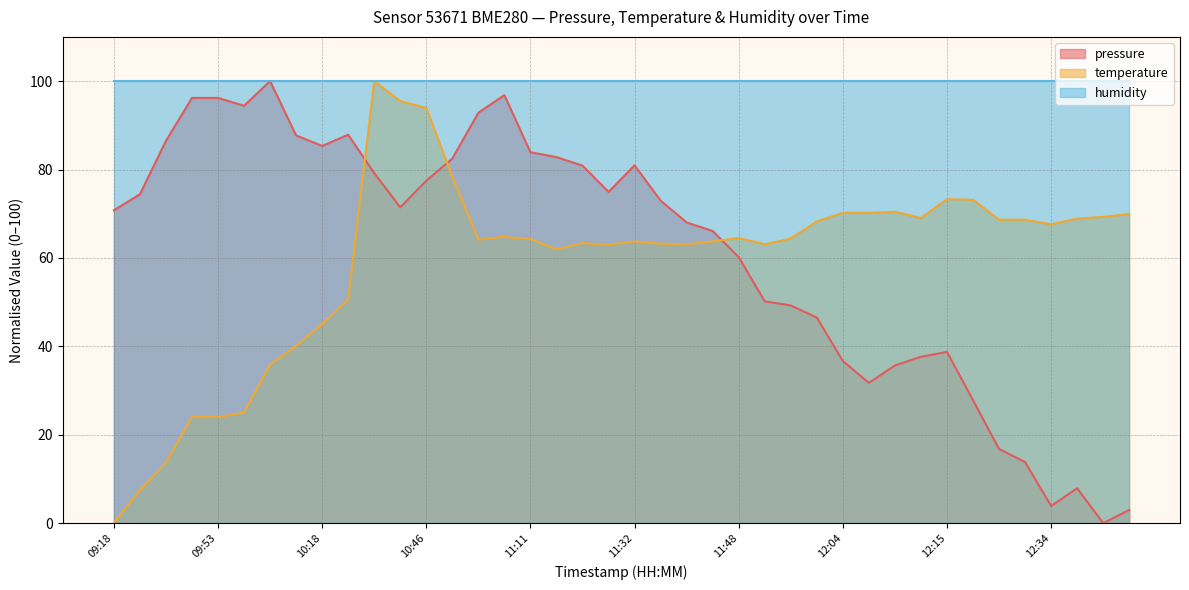

What is the greatest value displayed?

100.0